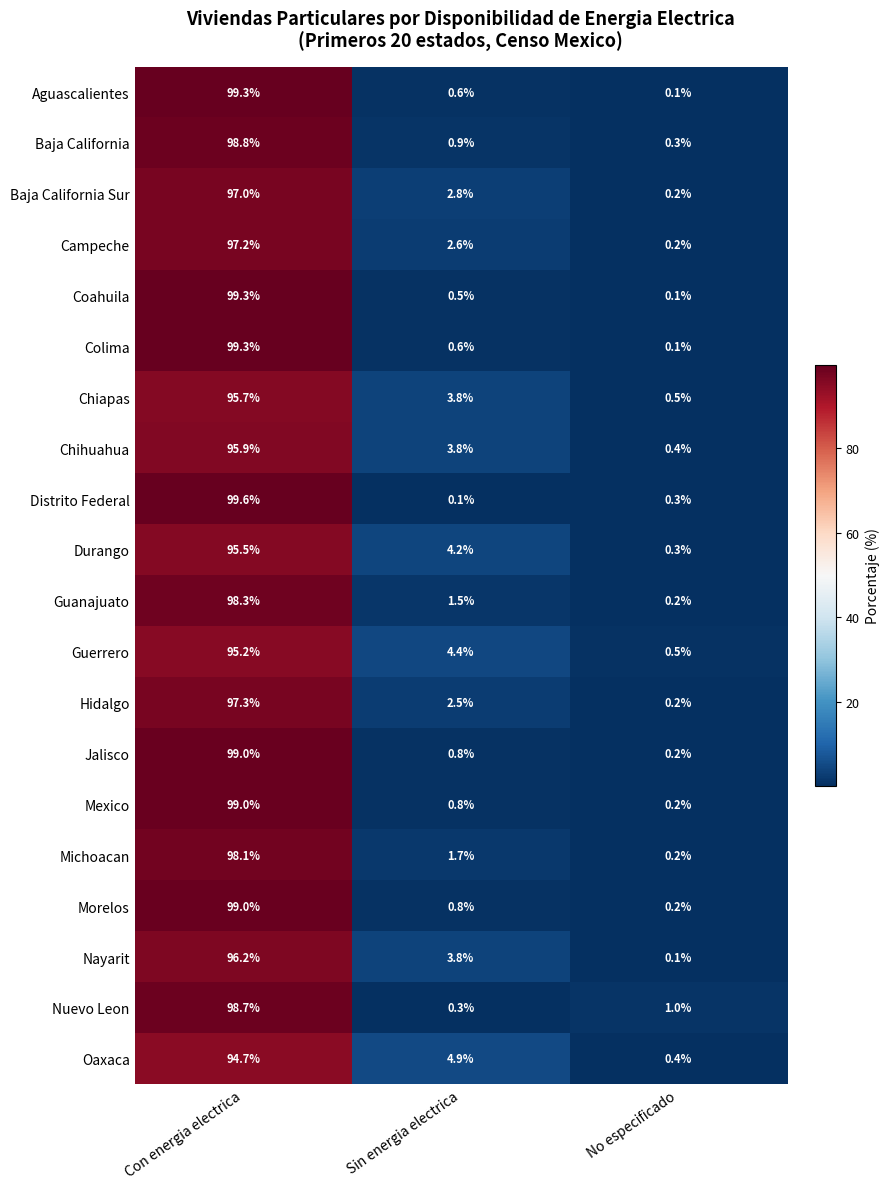

What is the difference between the maximum and second lowest values in the Oaxaca series?

89.8